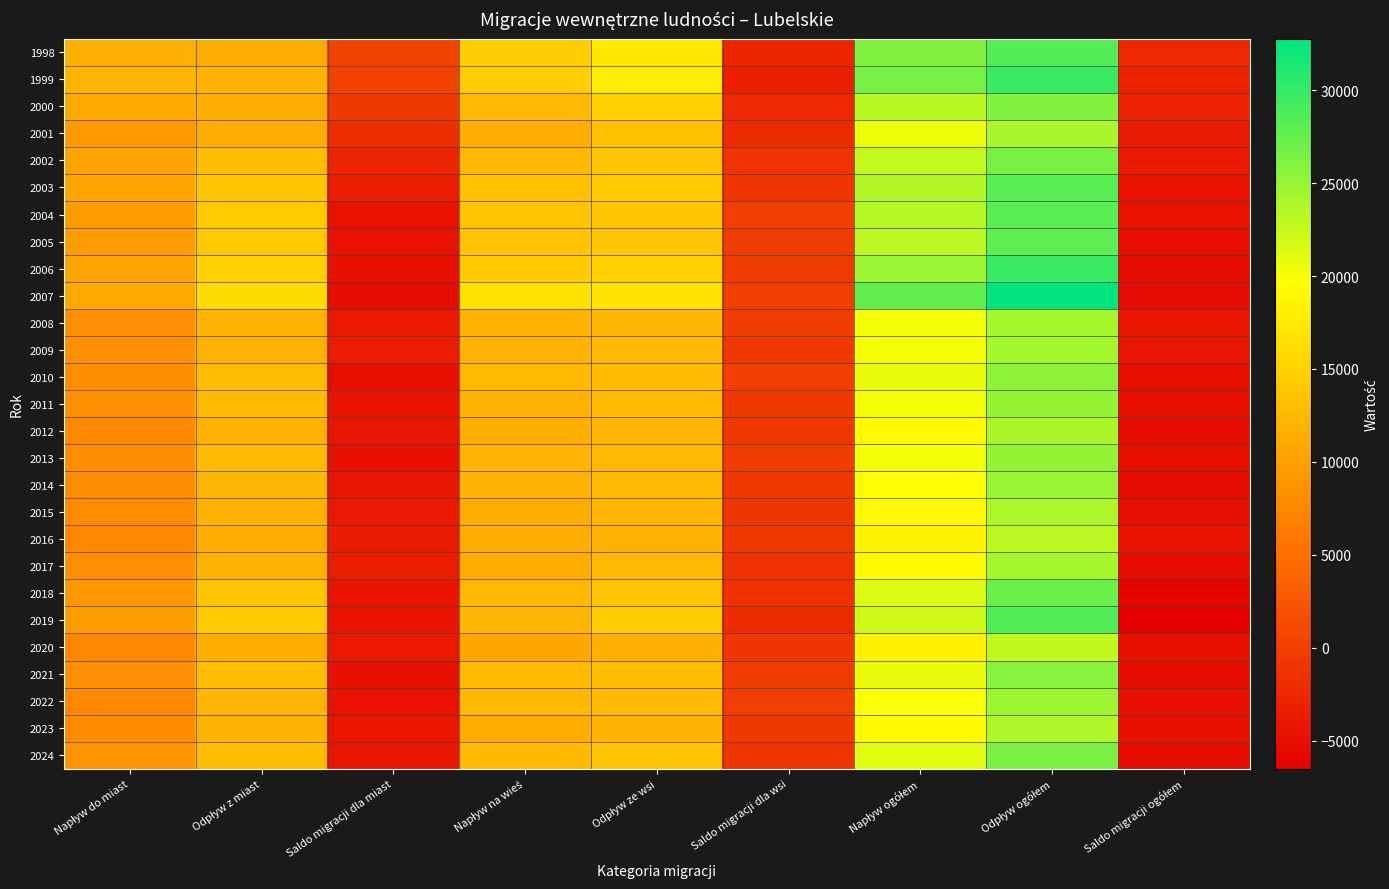

Reading right to left, list all the values displayed in this chart.

1998: Saldo migracji ogółem=-2292	Odpływ ogółem=28417	Napływ ogółem=26125	Saldo migracji dla wsi=-2615	Odpływ ze wsi=17256	Napływ na wieś=14641	Saldo migracji dla miast=323	Odpływ z miast=11161	Napływ do miast=11484
1999: Saldo migracji ogółem=-3034	Odpływ ogółem=29776	Napływ ogółem=26742	Saldo migracji dla wsi=-3324	Odpływ ze wsi=17874	Napływ na wieś=14550	Saldo migracji dla miast=290	Odpływ z miast=11902	Napływ do miast=12192
2000: Saldo migracji ogółem=-2969	Odpływ ogółem=26076	Napływ ogółem=23107	Saldo migracji dla wsi=-2372	Odpływ ze wsi=14780	Napływ na wieś=12408	Saldo migracji dla miast=-597	Odpływ z miast=11296	Napływ do miast=10699
2001: Saldo migracji ogółem=-3643	Odpływ ogółem=24146	Napływ ogółem=20503	Saldo migracji dla wsi=-1922	Odpływ ze wsi=13132	Napływ na wieś=11210	Saldo migracji dla miast=-1721	Odpływ z miast=11014	Napływ do miast=9293
2002: Saldo migracji ogółem=-3840	Odpływ ogółem=26587	Napływ ogółem=22747	Saldo migracji dla wsi=-1263	Odpływ ze wsi=13720	Napływ na wieś=12457	Saldo migracji dla miast=-2577	Odpływ z miast=12867	Napływ do miast=10290
2003: Saldo migracji ogółem=-4576	Odpływ ogółem=28223	Napływ ogółem=23647	Saldo migracji dla wsi=-1019	Odpływ ze wsi=14243	Napływ na wieś=13224	Saldo migracji dla miast=-3557	Odpływ z miast=13980	Napływ do miast=10423
2004: Saldo migracji ogółem=-4551	Odpływ ogółem=28086	Napływ ogółem=23535	Saldo migracji dla wsi=51	Odpływ ze wsi=13818	Napływ na wieś=13869	Saldo migracji dla miast=-4602	Odpływ z miast=14268	Napływ do miast=9666
2005: Saldo migracji ogółem=-4905	Odpływ ogółem=27995	Napływ ogółem=23090	Saldo migracji dla wsi=-361	Odpływ ze wsi=13878	Napływ na wieś=13517	Saldo migracji dla miast=-4544	Odpływ z miast=14117	Napływ do miast=9573
2006: Saldo migracji ogółem=-5160	Odpływ ogółem=29793	Napływ ogółem=24633	Saldo migracji dla wsi=-497	Odpływ ze wsi=14832	Napływ na wieś=14335	Saldo migracji dla miast=-4663	Odpływ z miast=14961	Napływ do miast=10298
2007: Saldo migracji ogółem=-5143	Odpływ ogółem=32758	Napływ ogółem=27615	Saldo migracji dla wsi=-5	Odpływ ze wsi=16832	Napływ na wieś=16827	Saldo migracji dla miast=-5138	Odpływ z miast=15926	Napływ do miast=10788
2008: Saldo migracji ogółem=-4118	Odpływ ogółem=24305	Napływ ogółem=20187	Saldo migracji dla wsi=-269	Odpływ ze wsi=12307	Napływ na wieś=12038	Saldo migracji dla miast=-3849	Odpływ z miast=11998	Napływ do miast=8149
2009: Saldo migracji ogółem=-4237	Odpływ ogółem=24304	Napływ ogółem=20067	Saldo migracji dla wsi=-772	Odpływ ze wsi=12570	Napływ na wieś=11798	Saldo migracji dla miast=-3465	Odpływ z miast=11734	Napływ do miast=8269
2010: Saldo migracji ogółem=-4867	Odpływ ogółem=25517	Napływ ogółem=20650	Saldo migracji dla wsi=71	Odpływ ze wsi=12539	Napływ na wieś=12610	Saldo migracji dla miast=-4938	Odpływ z miast=12978	Napływ do miast=8040
2011: Saldo migracji ogółem=-4960	Odpływ ogółem=25195	Napływ ogółem=20235	Saldo migracji dla wsi=-590	Odpływ ze wsi=12584	Napływ na wieś=11994	Saldo migracji dla miast=-4370	Odpływ z miast=12611	Napływ do miast=8241
2012: Saldo migracji ogółem=-5018	Odpływ ogółem=24002	Napływ ogółem=18984	Saldo migracji dla wsi=-738	Odpływ ze wsi=12095	Napływ na wieś=11357	Saldo migracji dla miast=-4280	Odpływ z miast=11907	Napływ do miast=7627
2013: Saldo migracji ogółem=-4954	Odpływ ogółem=25173	Napływ ogółem=20219	Saldo migracji dla wsi=-251	Odpływ ze wsi=12441	Napływ na wieś=12190	Saldo migracji dla miast=-4703	Odpływ z miast=12732	Napływ do miast=8029
2014: Saldo migracji ogółem=-5125	Odpływ ogółem=24931	Napływ ogółem=19806	Saldo migracji dla wsi=-784	Odpływ ze wsi=12576	Napływ na wieś=11792	Saldo migracji dla miast=-4341	Odpływ z miast=12355	Napływ do miast=8014
2015: Saldo migracji ogółem=-4814	Odpływ ogółem=23797	Napływ ogółem=18983	Saldo migracji dla wsi=-938	Odpływ ze wsi=12103	Napływ na wieś=11165	Saldo migracji dla miast=-3876	Odpływ z miast=11694	Napływ do miast=7818
2016: Saldo migracji ogółem=-4452	Odpływ ogółem=23041	Napływ ogółem=18589	Saldo migracji dla wsi=-768	Odpływ ze wsi=11782	Napływ na wieś=11014	Saldo migracji dla miast=-3684	Odpływ z miast=11259	Napływ do miast=7575
2017: Saldo migracji ogółem=-5072	Odpływ ogółem=24234	Napływ ogółem=19162	Saldo migracji dla wsi=-1531	Odpływ ze wsi=12516	Napływ na wieś=10985	Saldo migracji dla miast=-3541	Odpływ z miast=11718	Napływ do miast=8177
2018: Saldo migracji ogółem=-5804	Odpływ ogółem=27327	Napływ ogółem=21523	Saldo migracji dla wsi=-1307	Odpływ ze wsi=13716	Napływ na wieś=12409	Saldo migracji dla miast=-4497	Odpływ z miast=13611	Napływ do miast=9114
2019: Saldo migracji ogółem=-6495	Odpływ ogółem=28542	Napływ ogółem=22047	Saldo migracji dla wsi=-2141	Odpływ ze wsi=14378	Napływ na wieś=12237	Saldo migracji dla miast=-4354	Odpływ z miast=14164	Napływ do miast=9810
2020: Saldo migracji ogółem=-4685	Odpływ ogółem=22884	Napływ ogółem=18199	Saldo migracji dla wsi=-905	Odpływ ze wsi=11580	Napływ na wieś=10675	Saldo migracji dla miast=-3780	Odpływ z miast=11304	Napływ do miast=7524
2021: Saldo migracji ogółem=-5021	Odpływ ogółem=25737	Napływ ogółem=20716	Saldo migracji dla wsi=-300	Odpływ ze wsi=12828	Napływ na wieś=12528	Saldo migracji dla miast=-4721	Odpływ z miast=12909	Napływ do miast=8188
2022: Saldo migracji ogółem=-4686	Odpływ ogółem=24674	Napływ ogółem=19988	Saldo migracji dla wsi=-56	Odpływ ze wsi=12560	Napływ na wieś=12504	Saldo migracji dla miast=-4630	Odpływ z miast=12114	Napływ do miast=7484
2023: Saldo migracji ogółem=-4707	Odpływ ogółem=23853	Napływ ogółem=19146	Saldo migracji dla wsi=-656	Odpływ ze wsi=11899	Napływ na wieś=11243	Saldo migracji dla miast=-4051	Odpływ z miast=11954	Napływ do miast=7903
2024: Saldo migracji ogółem=-5194	Odpływ ogółem=26446	Napływ ogółem=21252	Saldo migracji dla wsi=-1027	Odpływ ze wsi=13570	Napływ na wieś=12543	Saldo migracji dla miast=-4167	Odpływ z miast=12876	Napływ do miast=8709